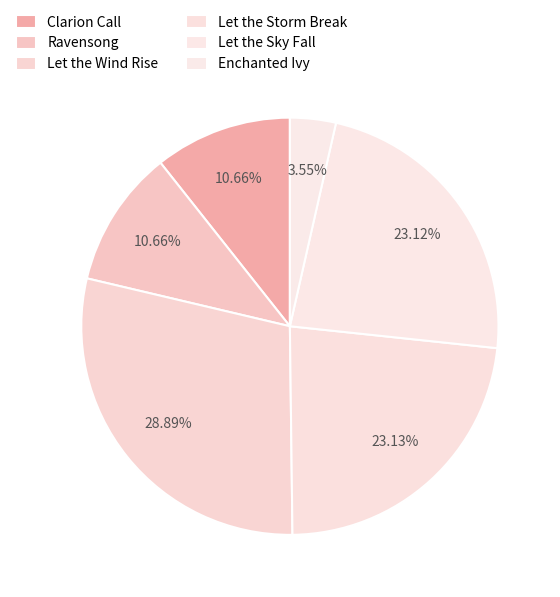

To the nearest percent, what is the average slice percentage?

17%